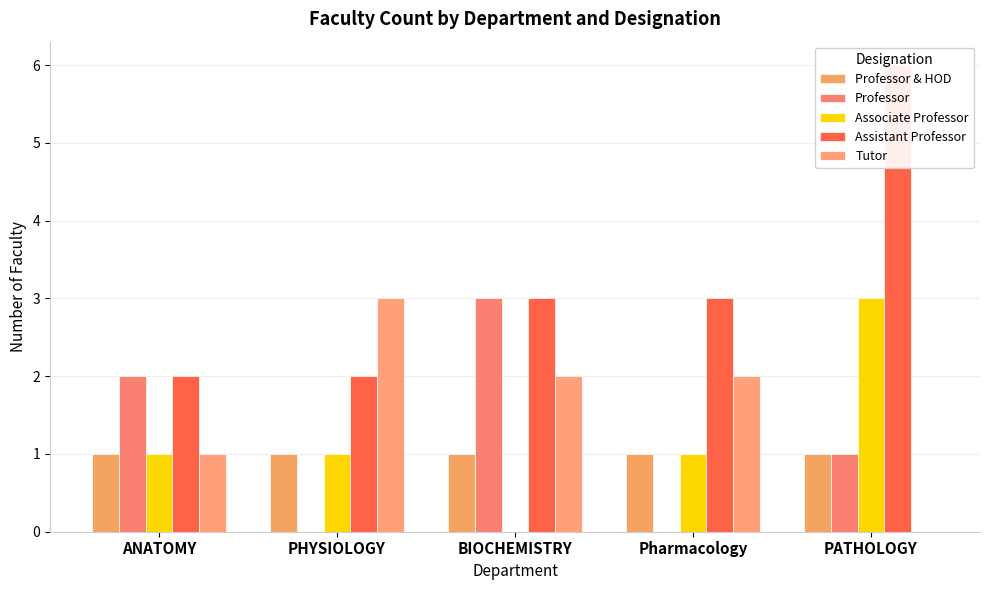

What are all the series names shown in the legend?

Professor & HOD, Professor, Associate Professor, Assistant Professor, Tutor